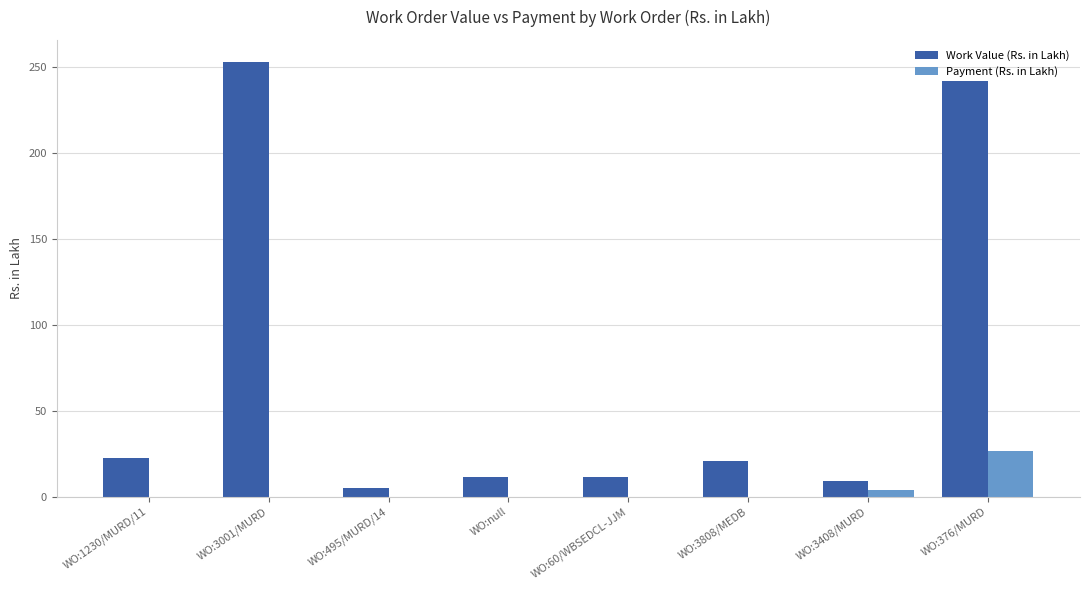

Are the bars horizontal?

No